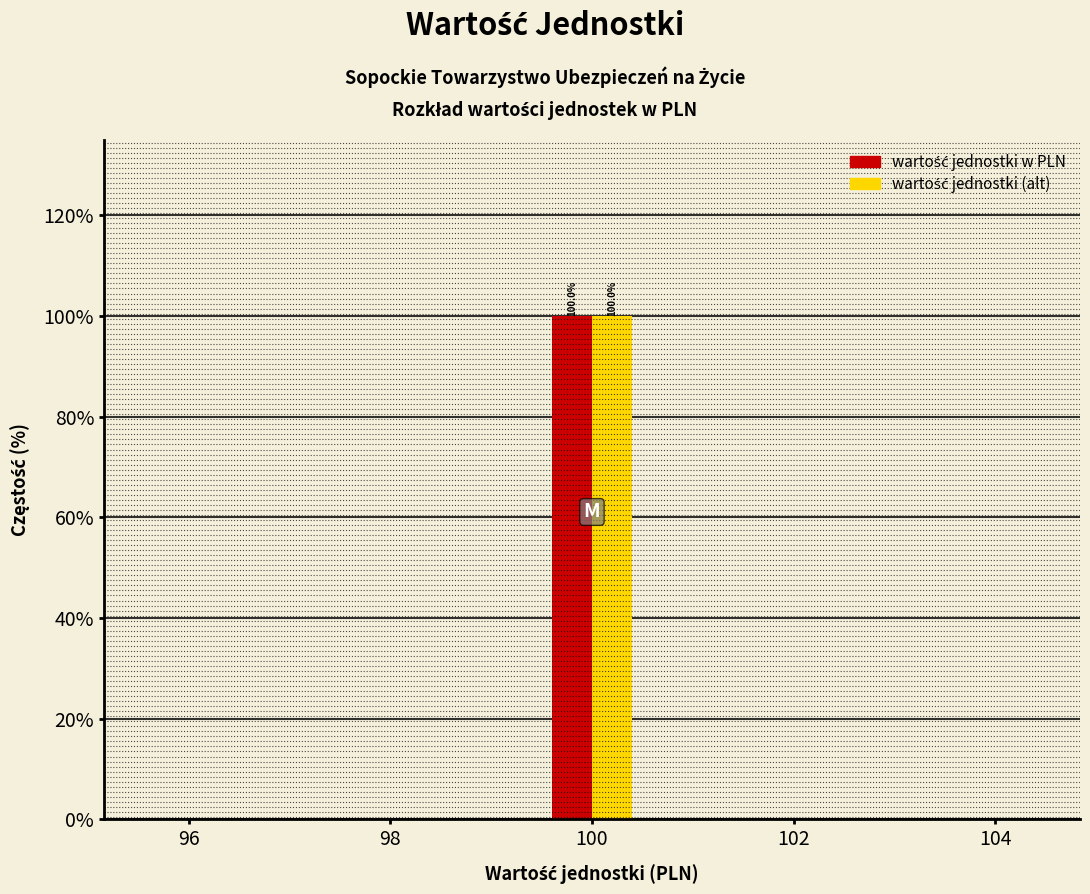

In the wartość jednostki w PLN series, which range on the x-axis has the tallest bar?

99.5 to 100.5